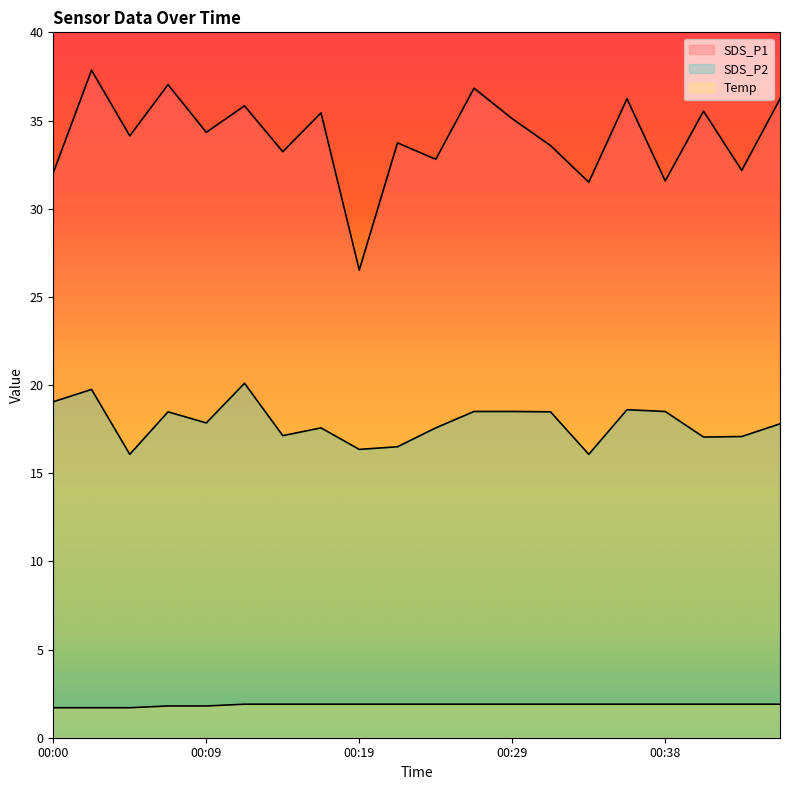

True or false: Temp and SDS_P2 intersect in this chart.

False